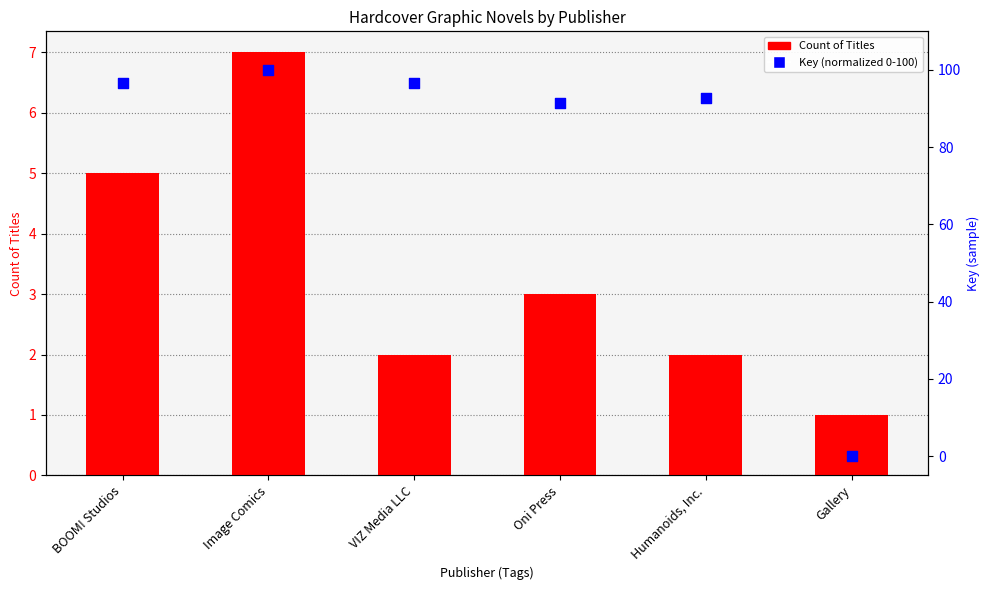

What are all the series names shown in the legend?

Count of Titles, Key (normalized)